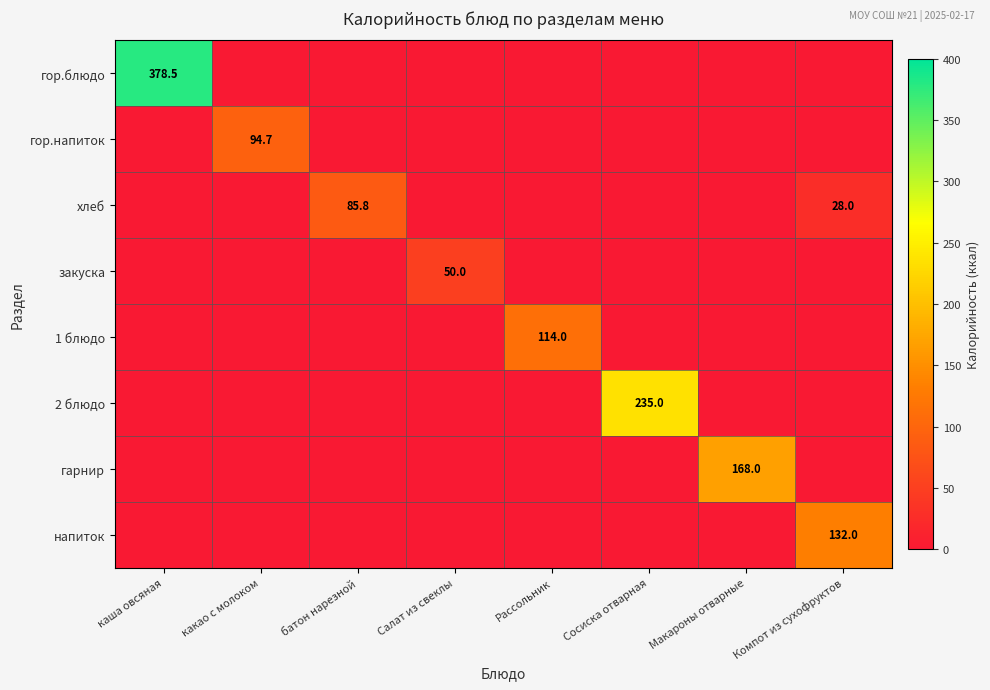

Which series has the widest spread of values?

гор.блюдо